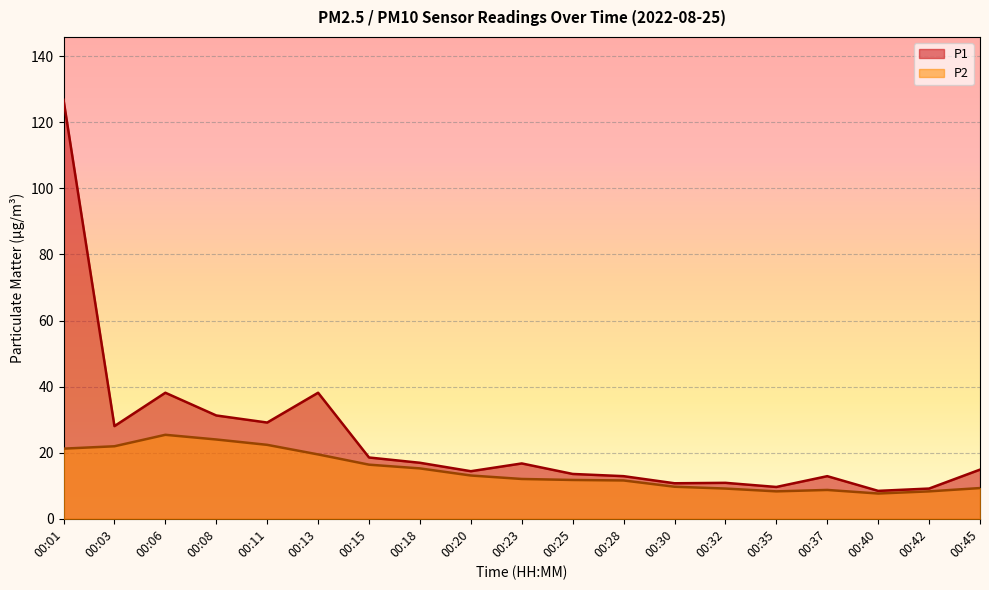

True or false: P2 and P1 cross at least once.

False